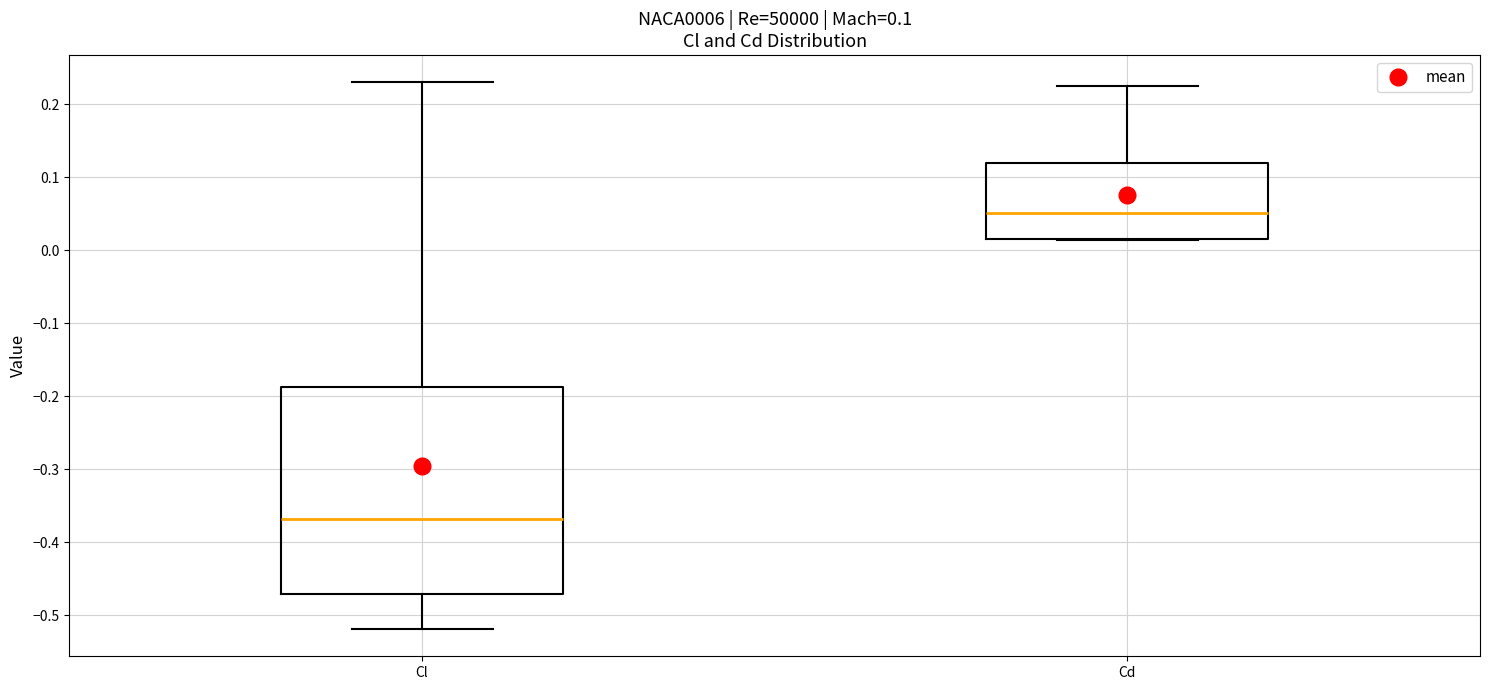

Comparing the boxes themselves (not the whiskers), which one is the tallest?

Cl